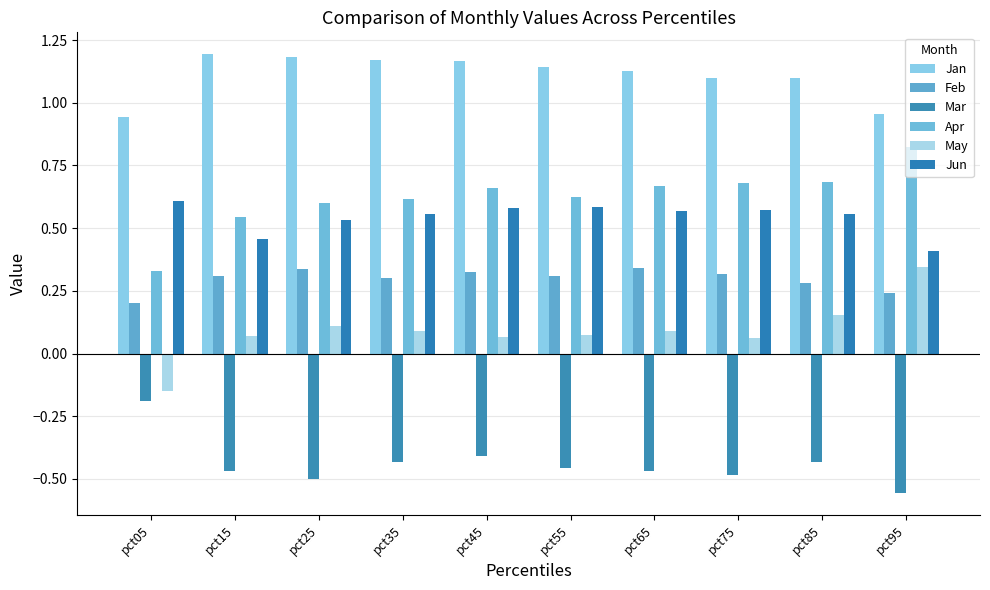

The value of Jun at pct15 is 0.5. True or false?

True